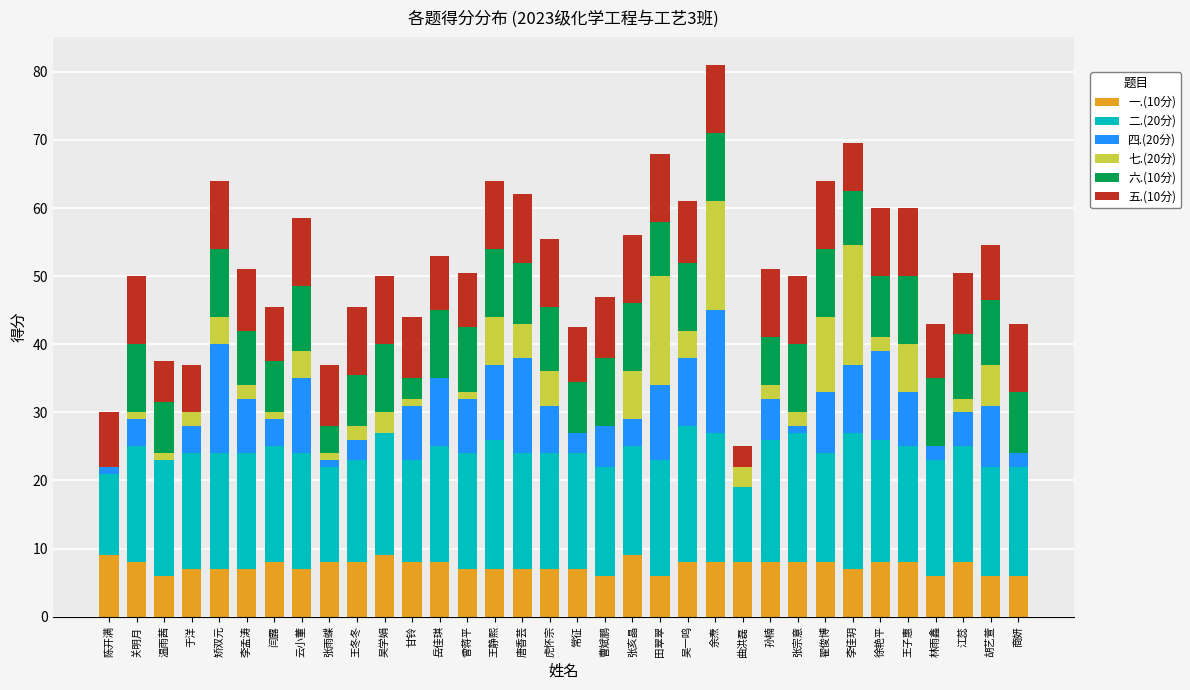

The 一.(10分) series shows 8.0 at 张宗意. True or false?

True